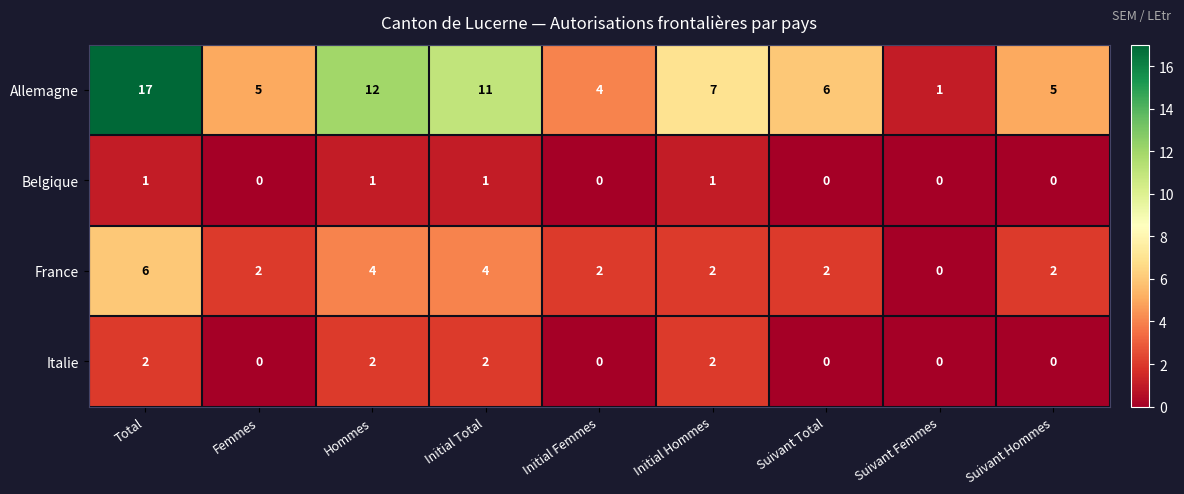

What is the difference between the maximum and minimum values in the France series?

6